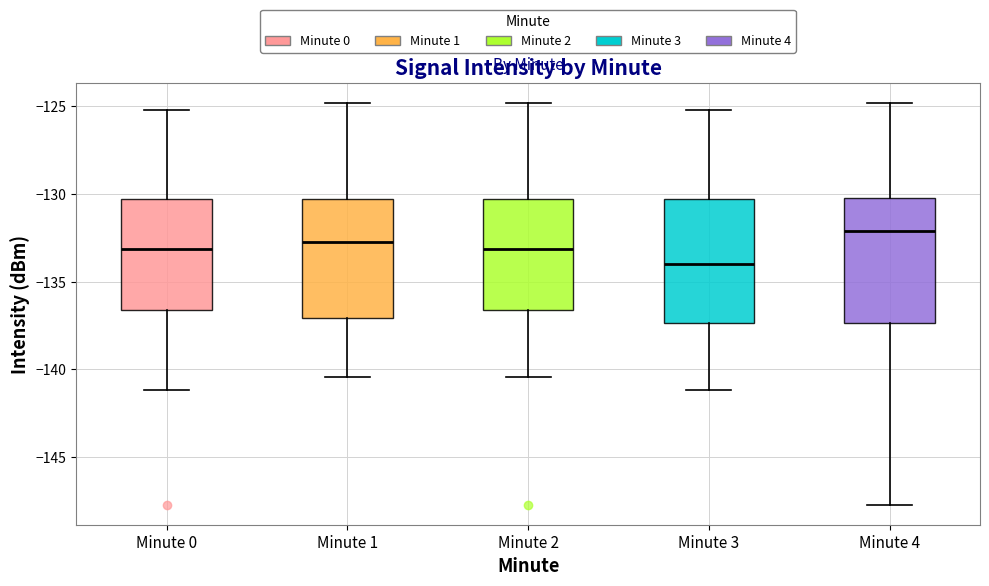

Where is the upper edge of the box for Minute 1 on the y-axis? The values are not printed on the chart, so give them approximately, as read against the axis.

-130.5